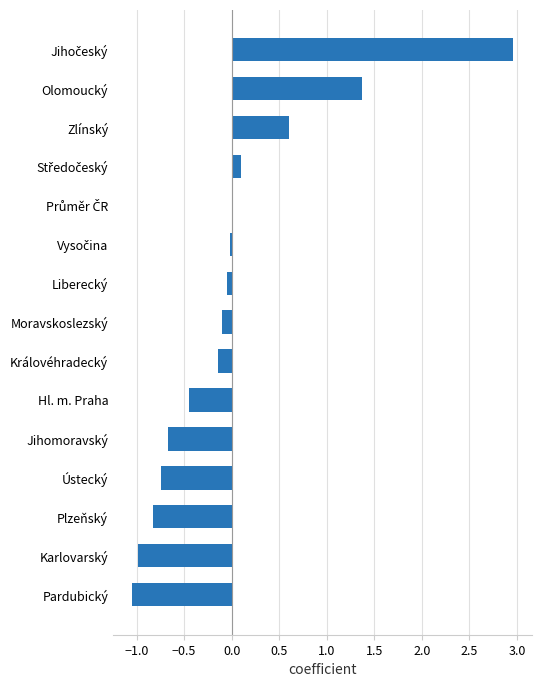

The chart shows a value of -0.3 at Plzeňský. True or false?

False